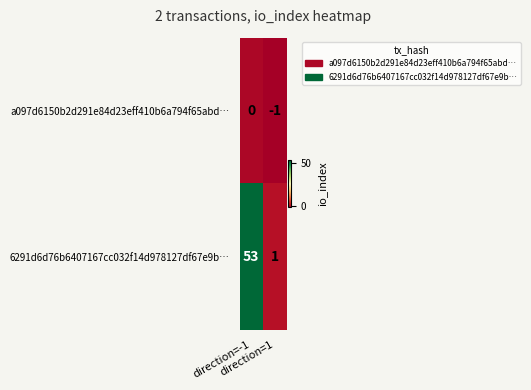

What is the average value of the 6291d6d76b6407167cc032f14d978127df67e9b… series?

27